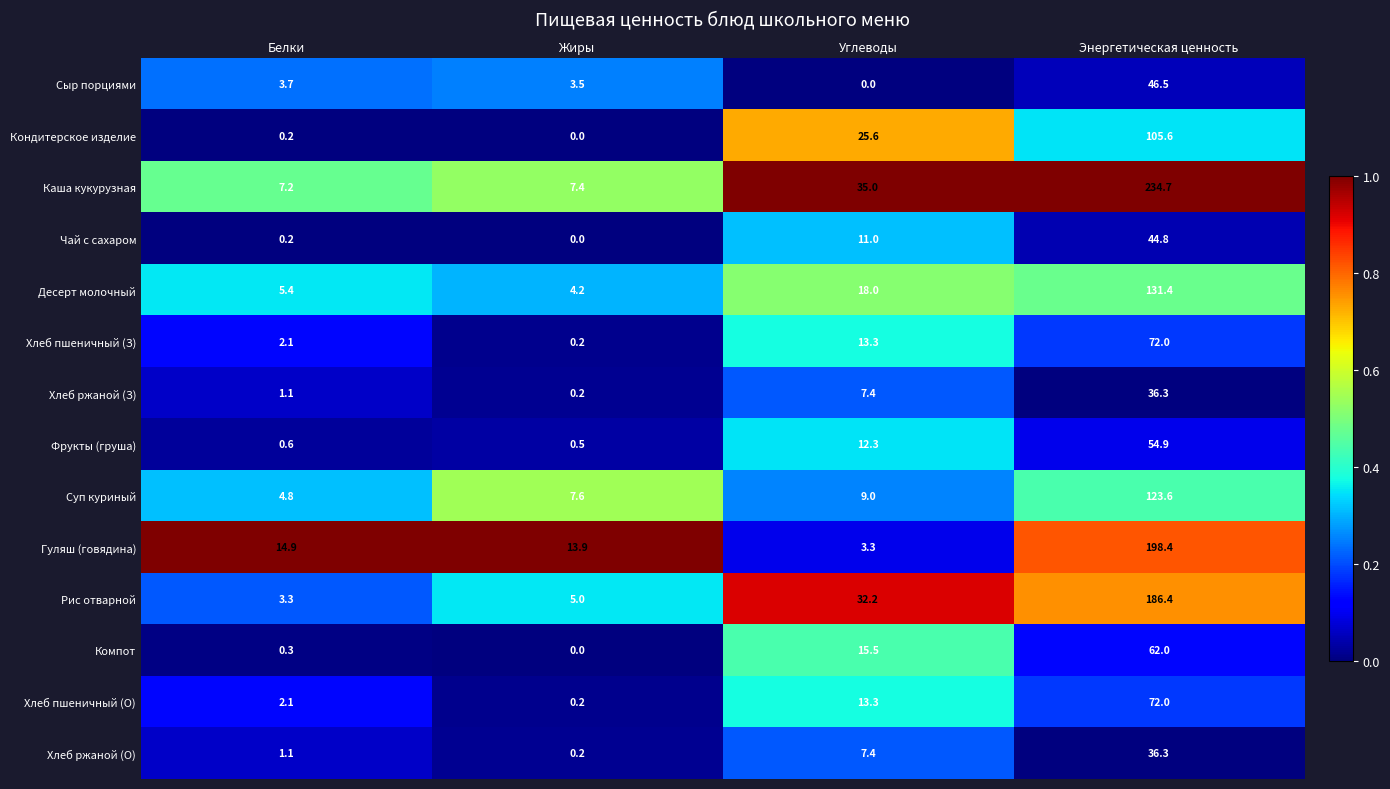

List the labels in order of Хлеб ржаной (О) value, smallest first.

Жиры, Белки, Углеводы, Энергетическая ценность